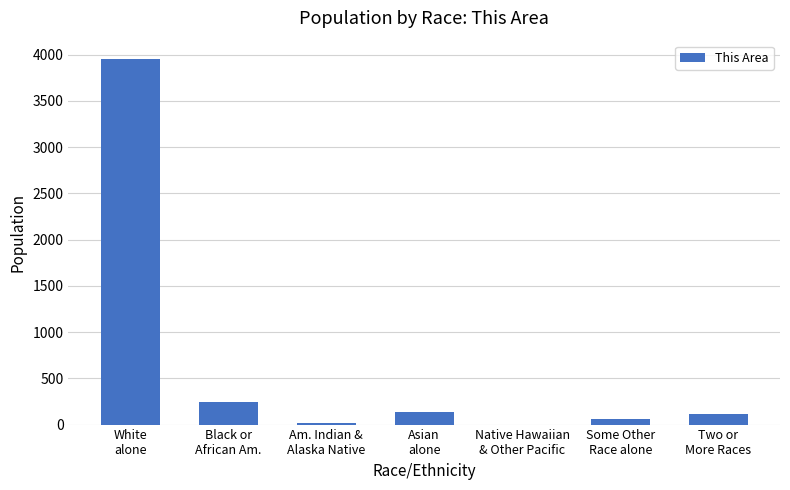

What is the greatest value displayed?

3952